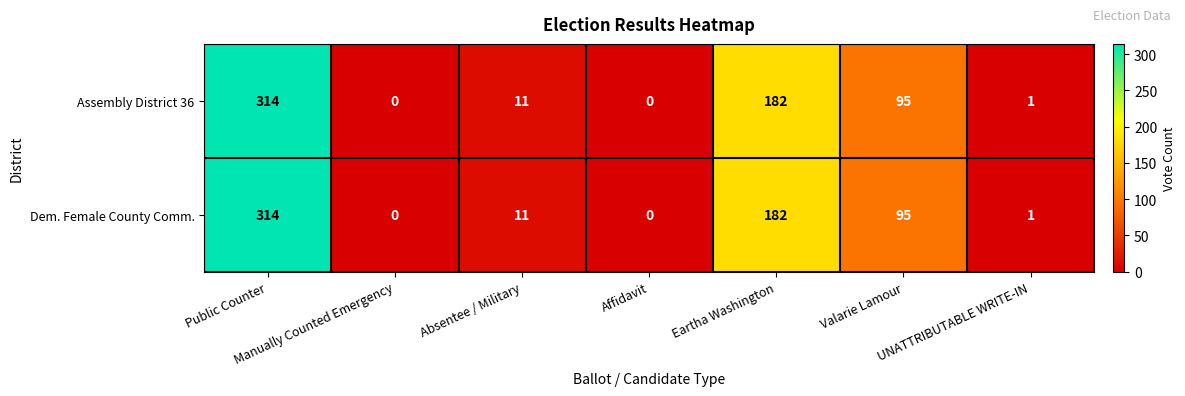

What is the difference between the maximum and minimum values in the Dem. Female County Comm. series?

314